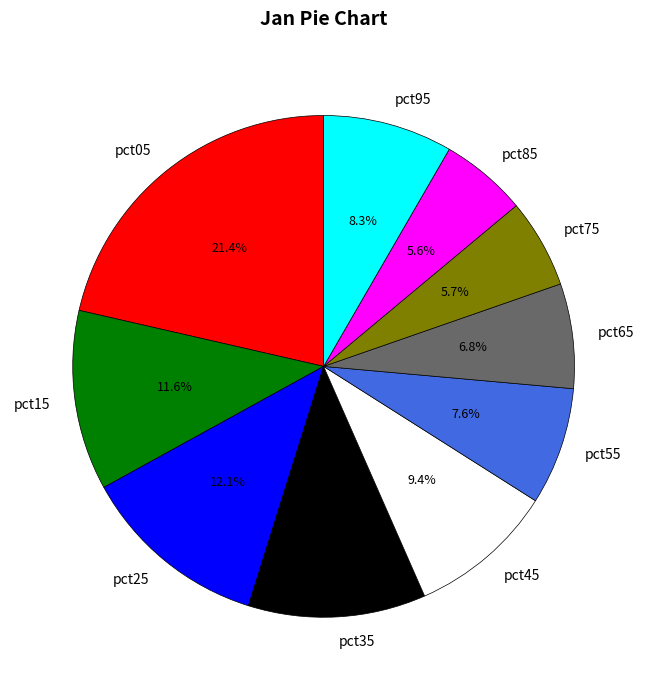

Which slice is the largest?

pct05